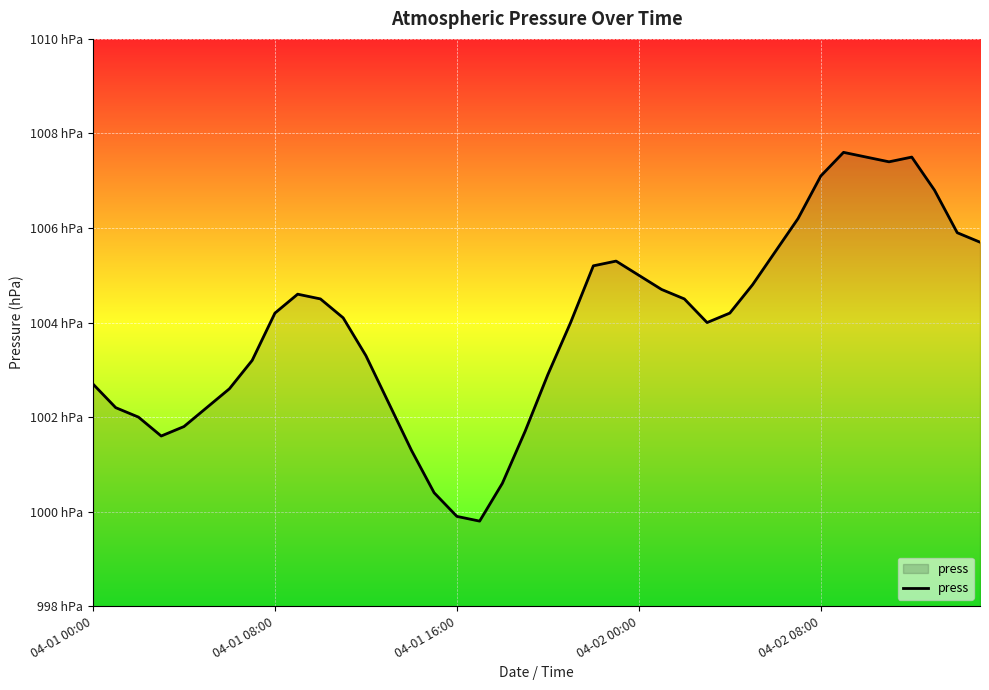

What is the value of the 34th point from the left?

1007.6